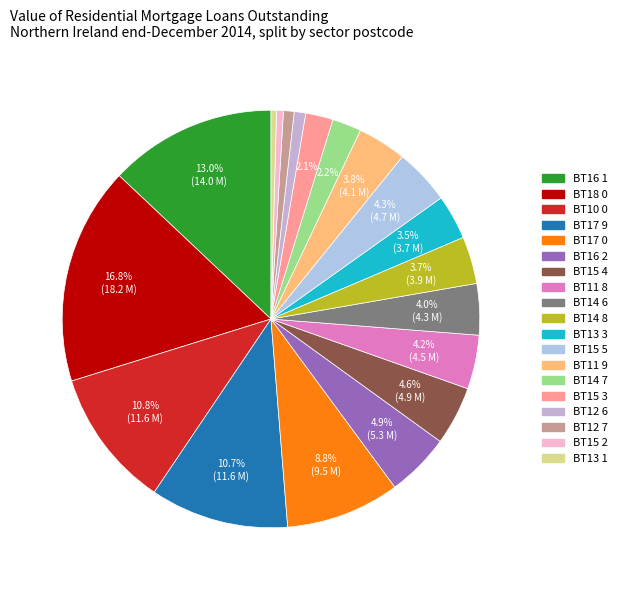

How many slices are in this pie chart?

19